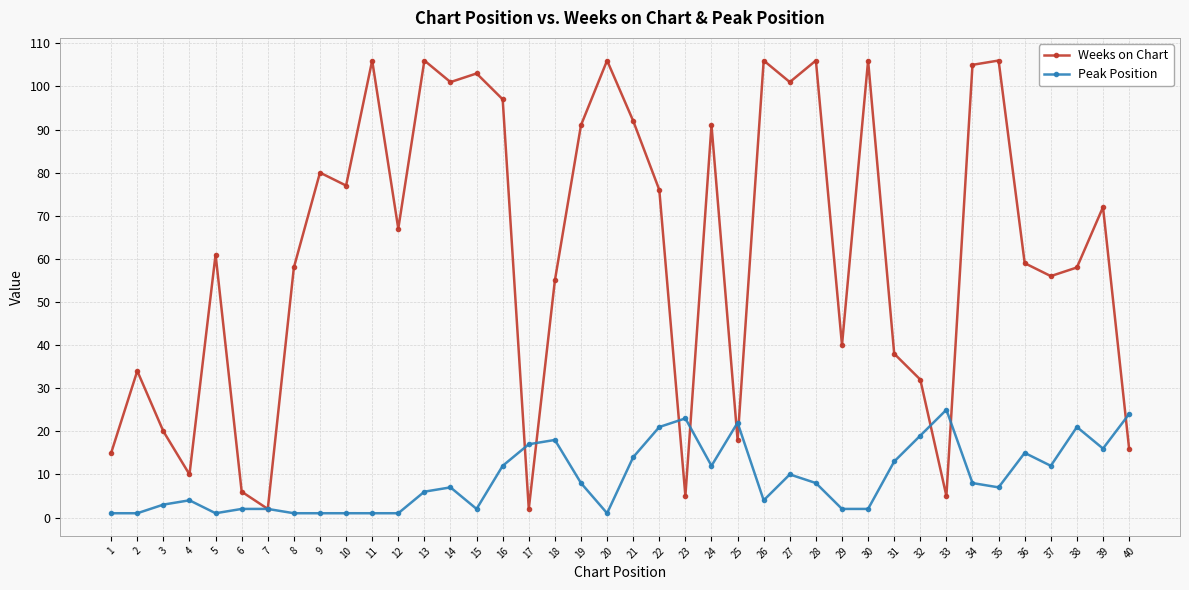

Where is the first local maximum for Weeks on Chart?

2